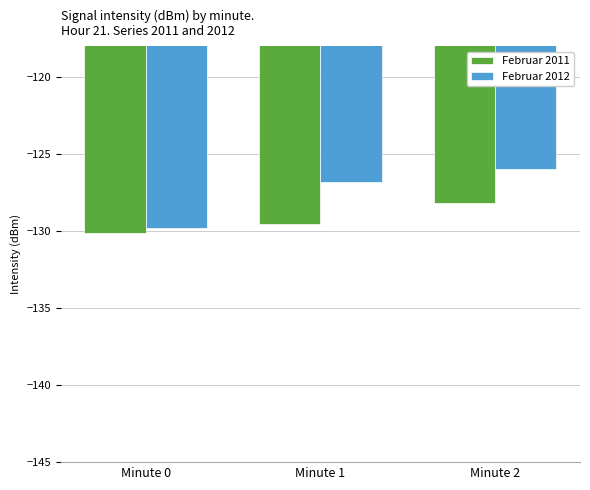

The Februar 2012 series shows -195.5 at Minute 2. True or false?

False